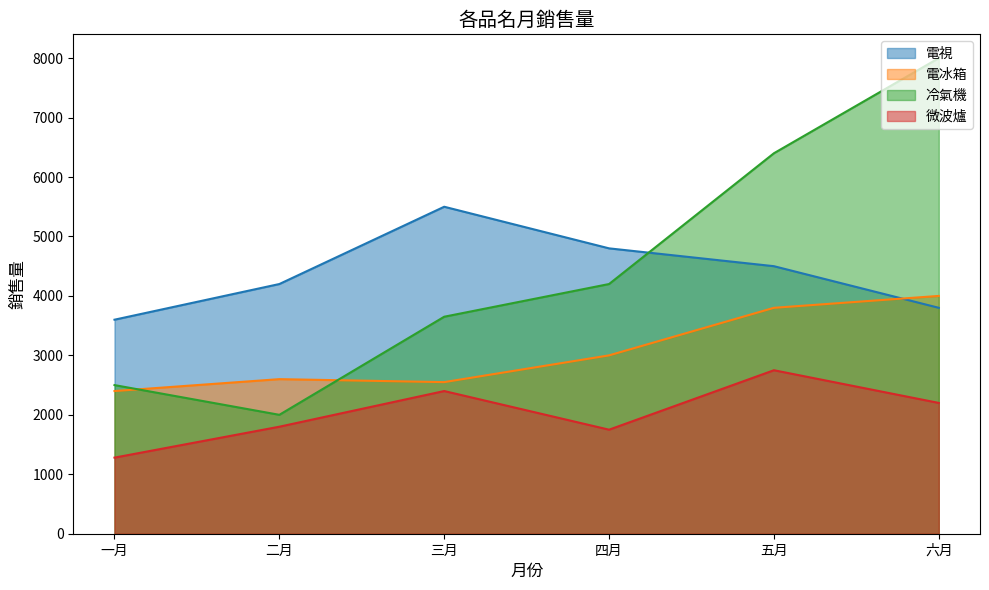

Which series has the largest range (max minus min)?

冷氣機